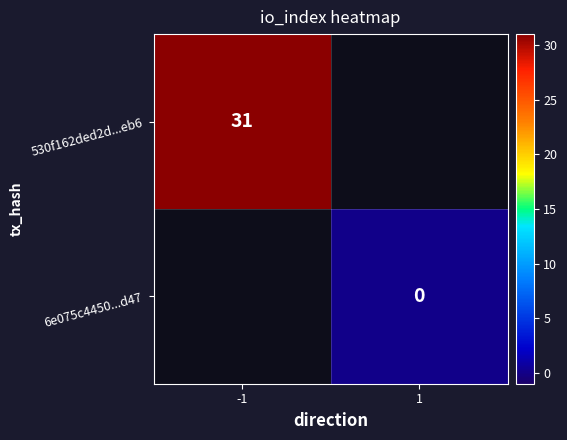

Is it true that 530f162ded2d...eb6 equals 31 at -1?

True